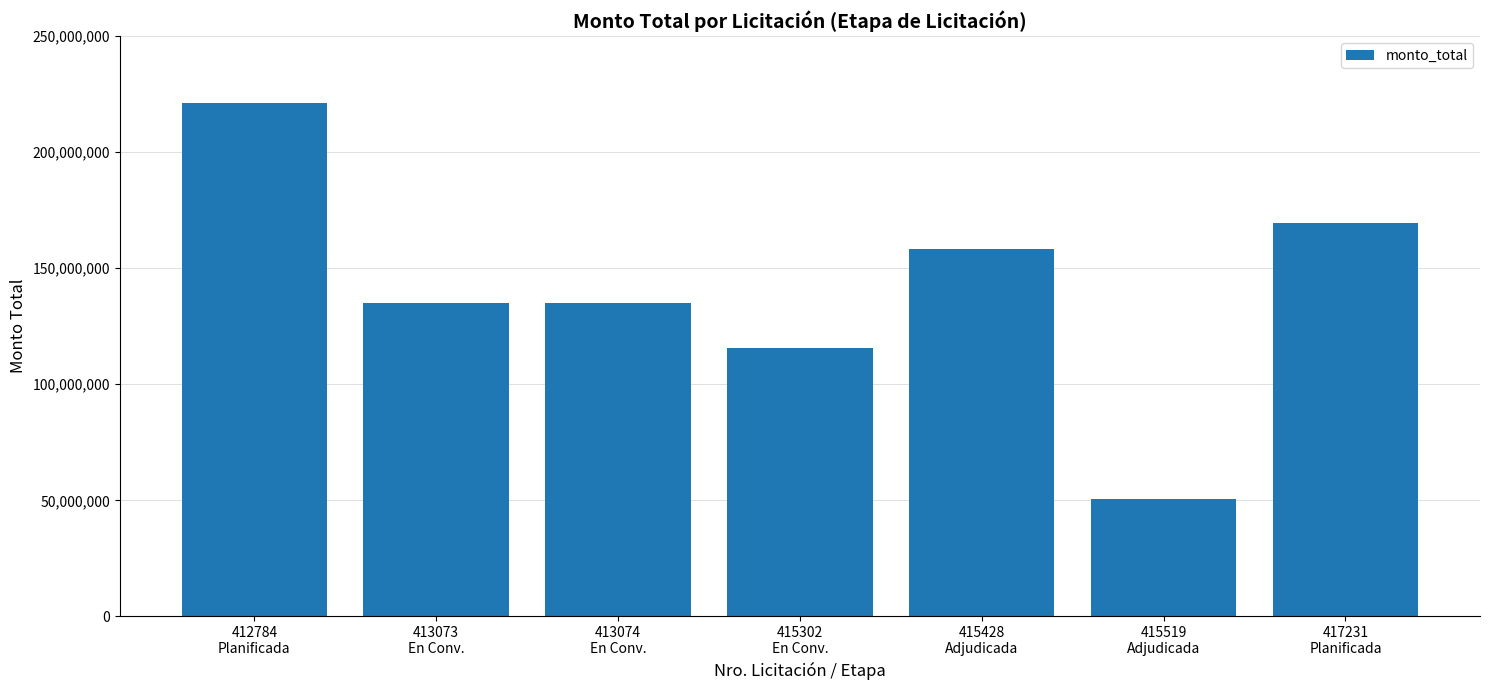

Which category has the lowest value across all series?

415519
Adjudicada